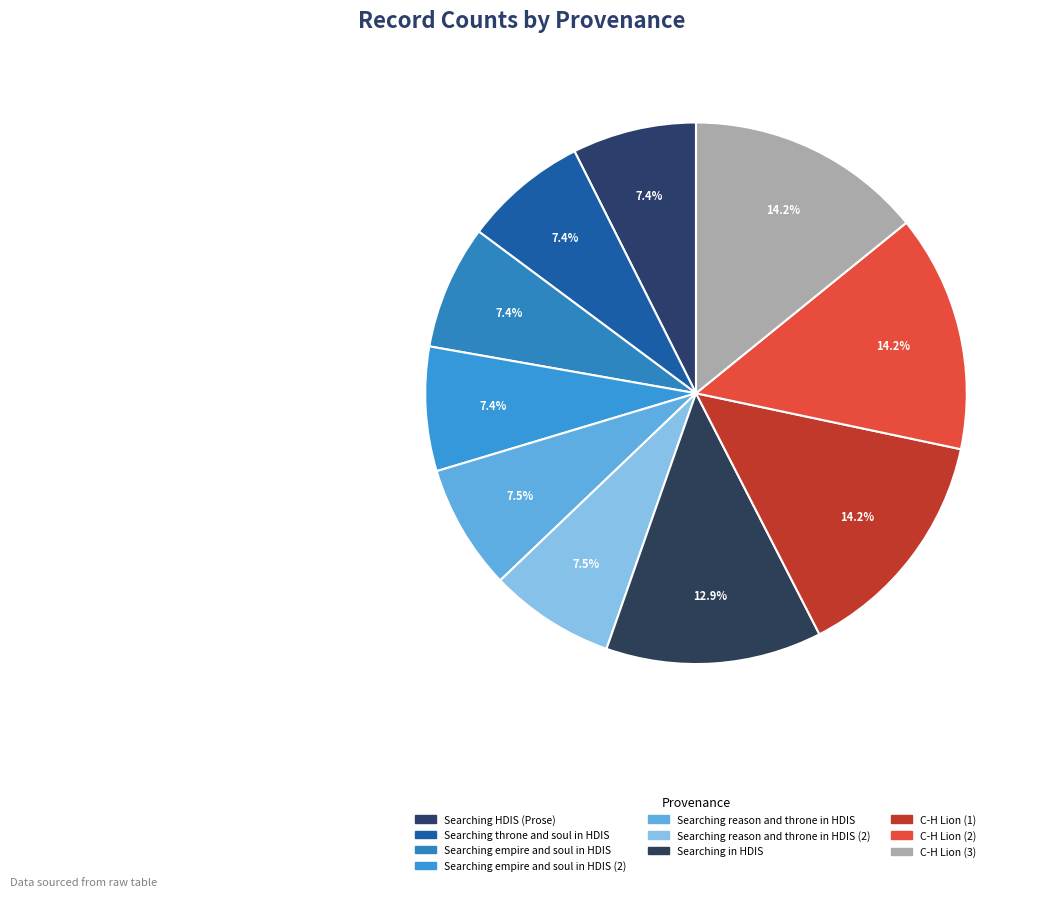

Is it true that Searching reason and throne in HDIS (2) is 2% of the pie?

False